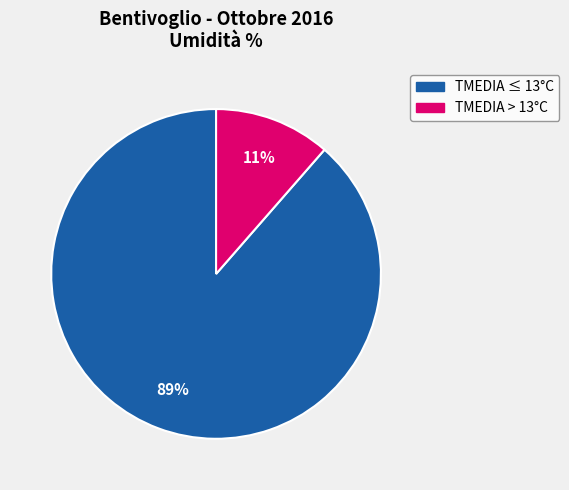

How many segments does this pie chart have?

2